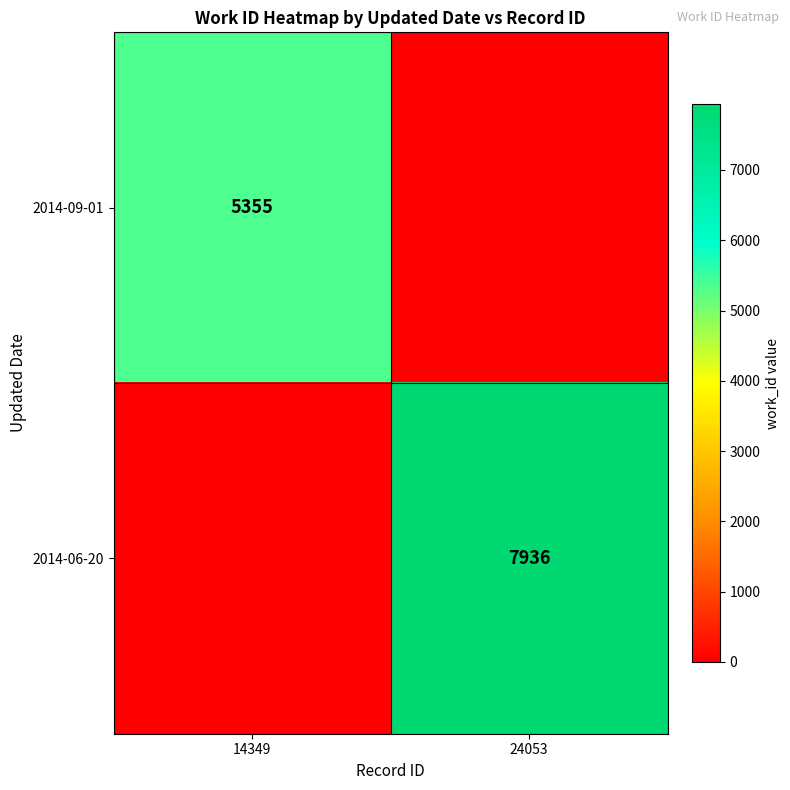

The value of 2014-09-01 at 14349 is 5355. True or false?

True